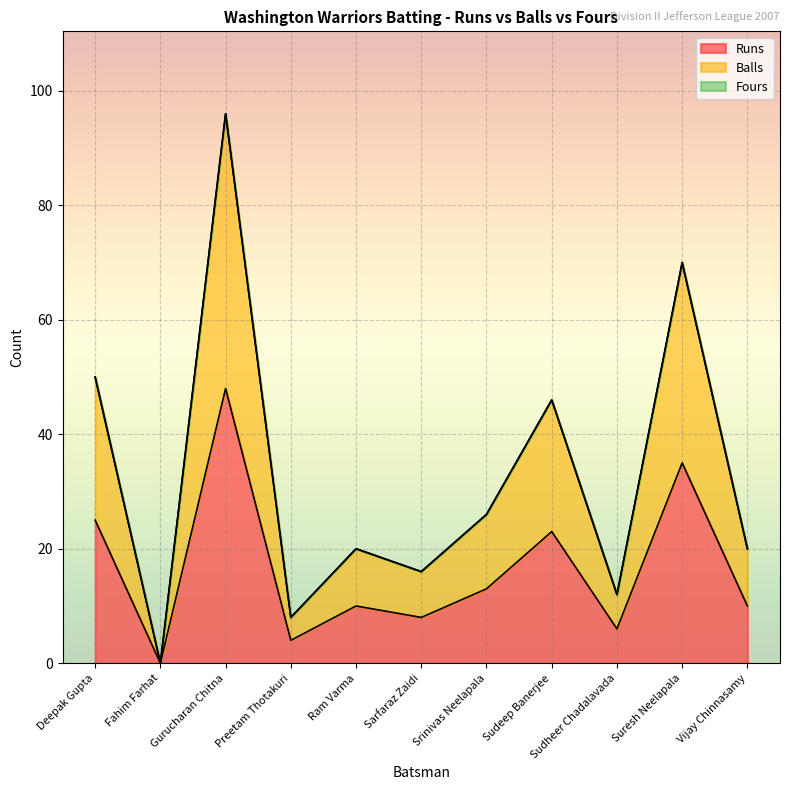

What is the approximate value of Runs at Ram Varma?

10